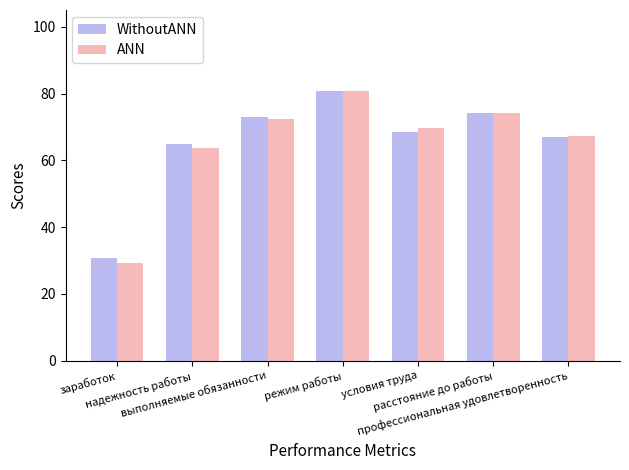

What is the highest value of the WithoutANN series?

80.7